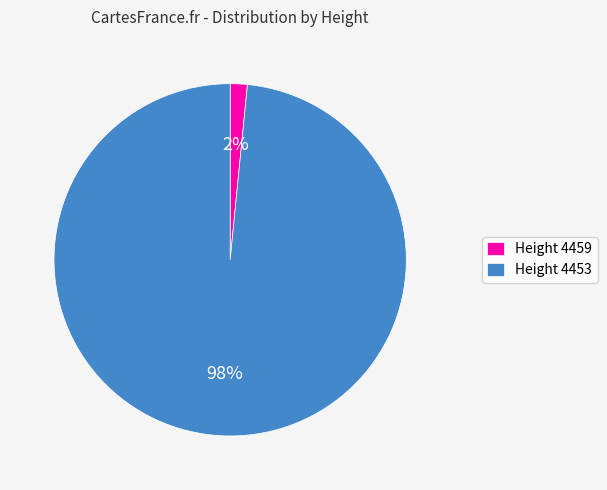

Do Height 4453 and Height 4459 together represent more than half of the pie?

Yes